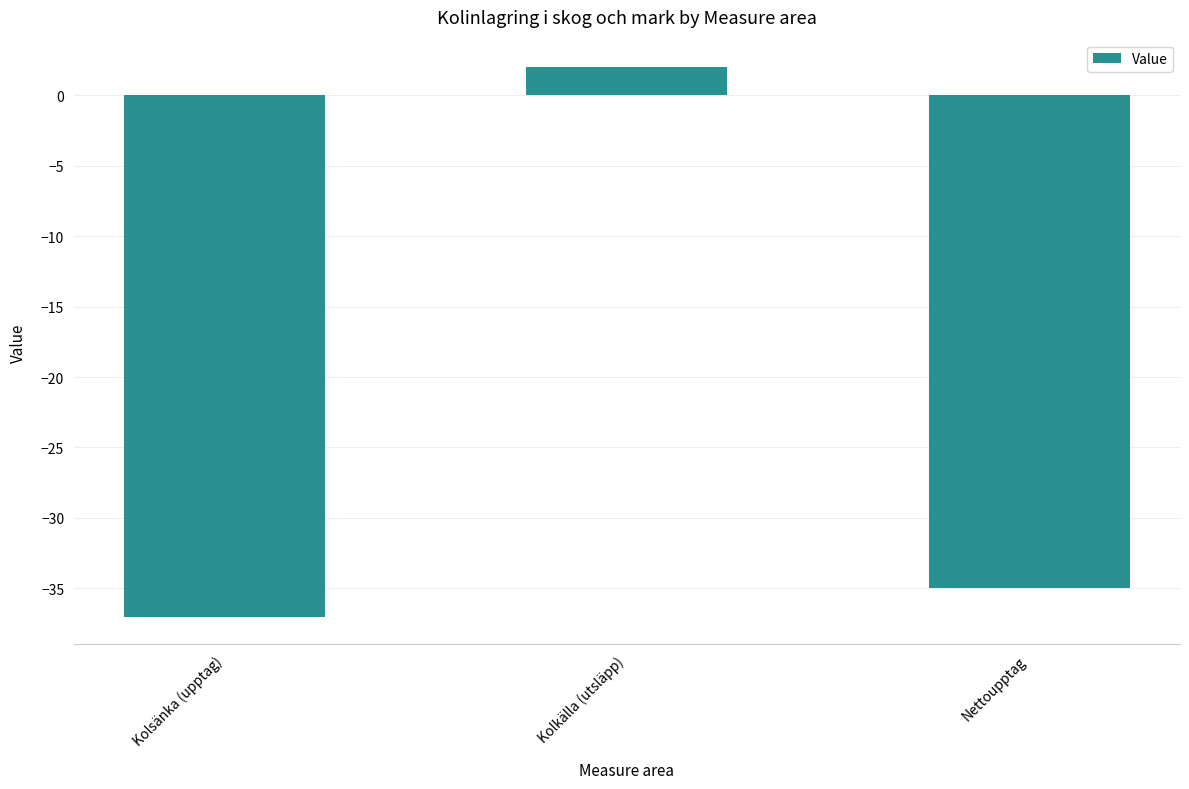

The chart shows a value of -37 at Kolsänka (upptag). True or false?

True